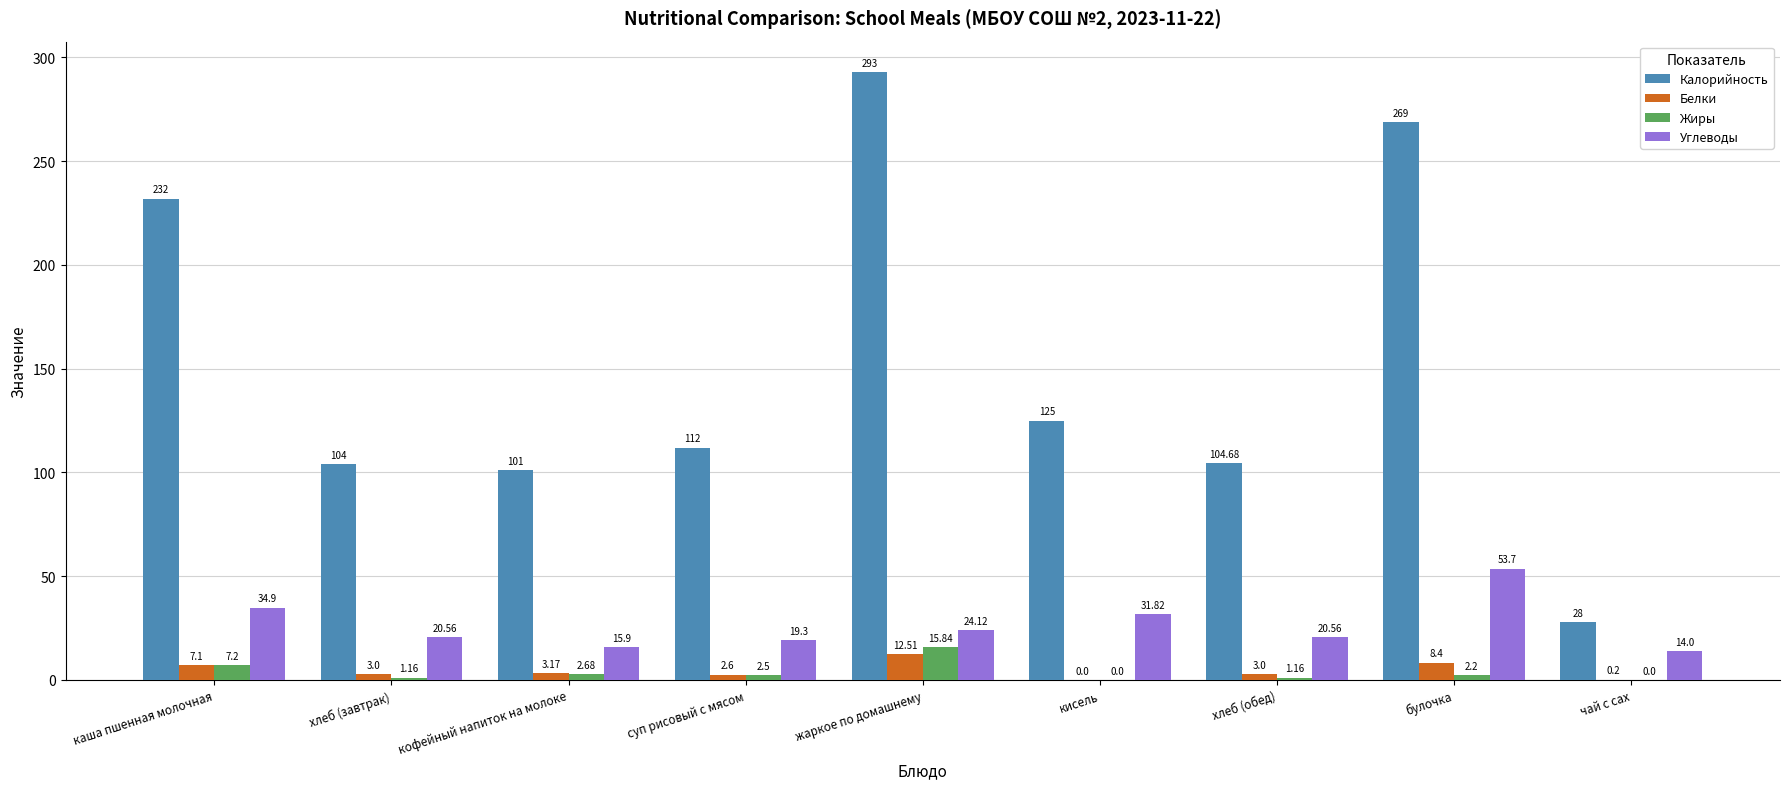

Is the value of Белки at каша пшенная молочная greater than the value of Углеводы at булочка?

No